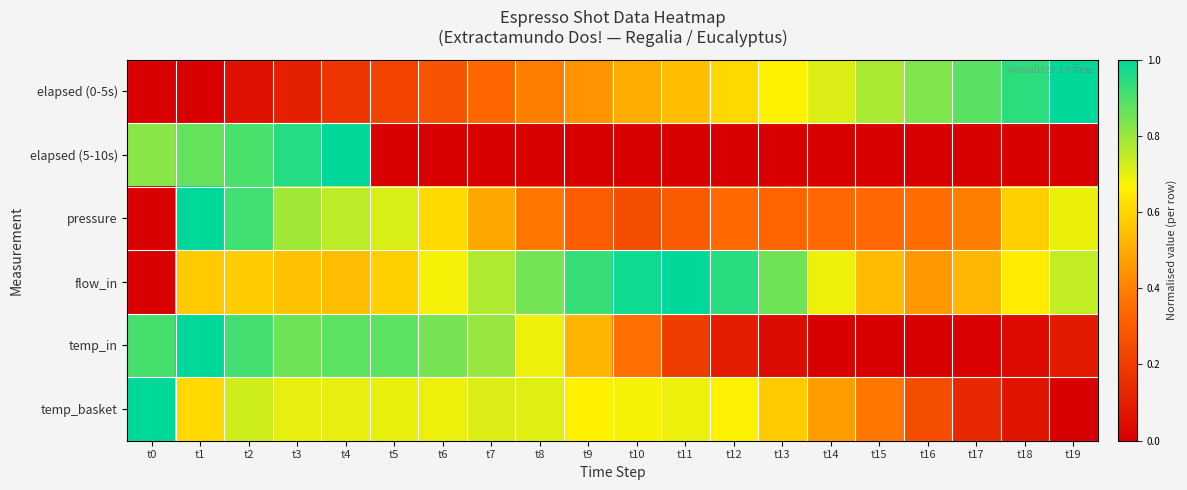

At which category is the sum across all series the highest?

t2